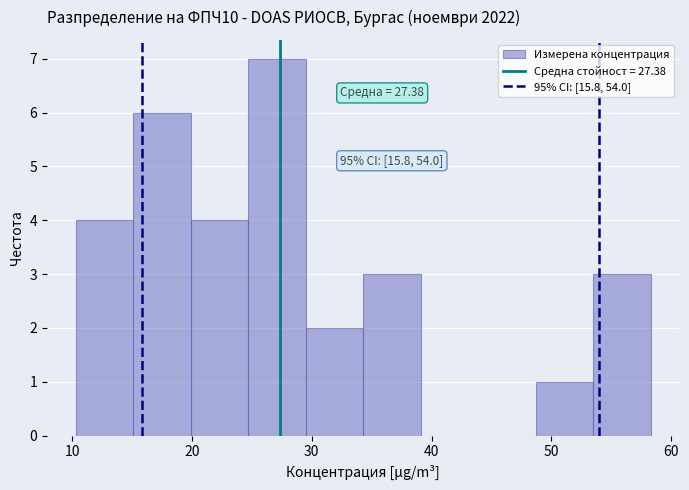

Which range on the x-axis has the tallest bar?

24.7 to 29.5